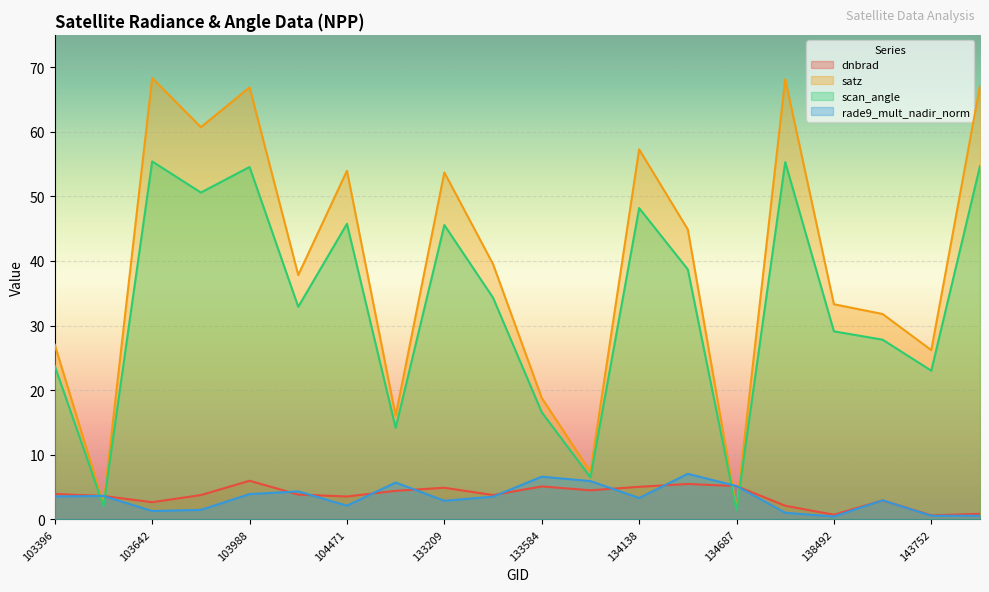

Which label corresponds to the smallest value in the chart?

138492